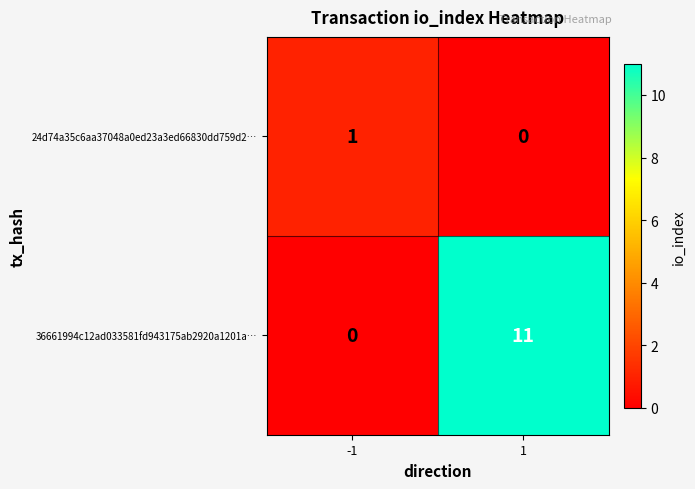

Rank the series by their maximum value, from lowest to highest.

24d74a35c6aa37048a0ed23a3ed66830dd759d2…, 36661994c12ad033581fd943175ab2920a1201a…